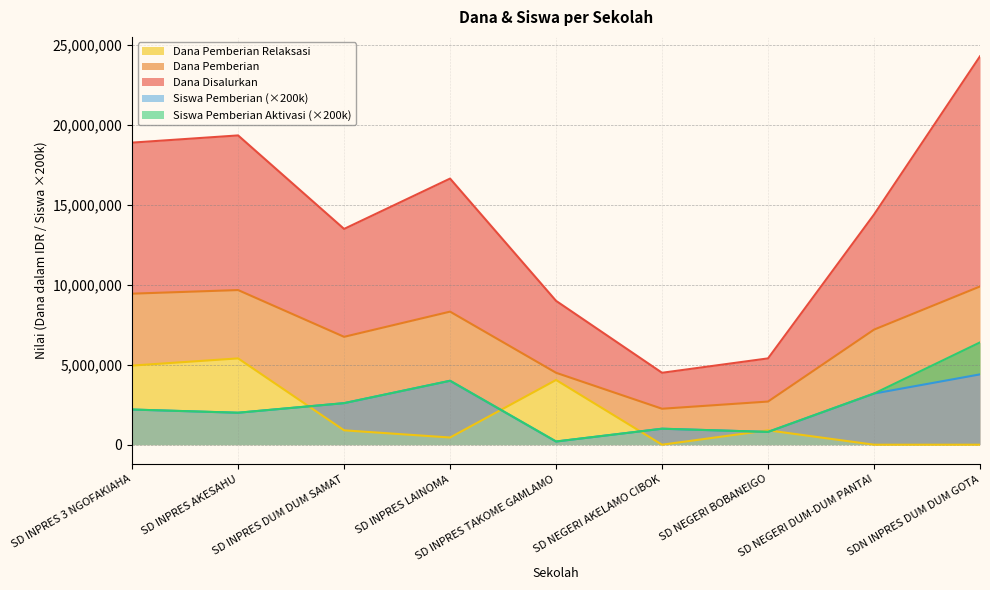

Which series has the largest range (max minus min)?

Dana Disalurkan